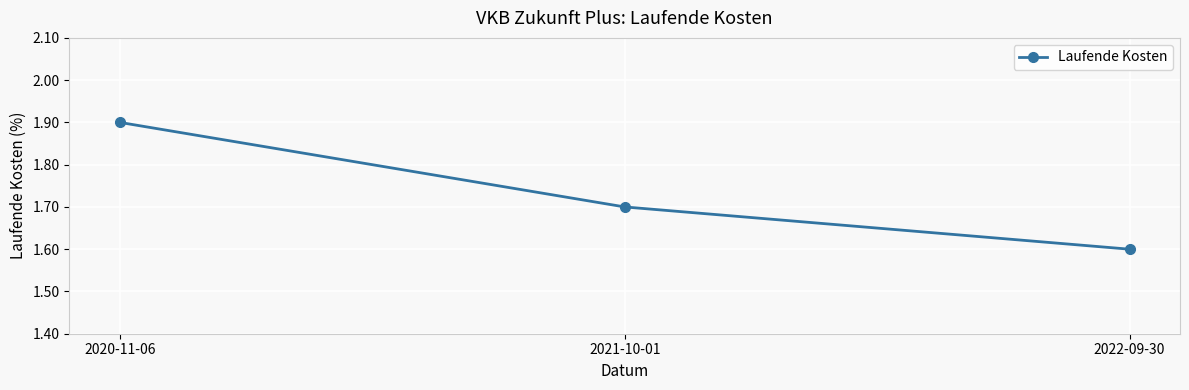

Rank the categories by value from highest to lowest.

2020-11-06, 2021-10-01, 2022-09-30